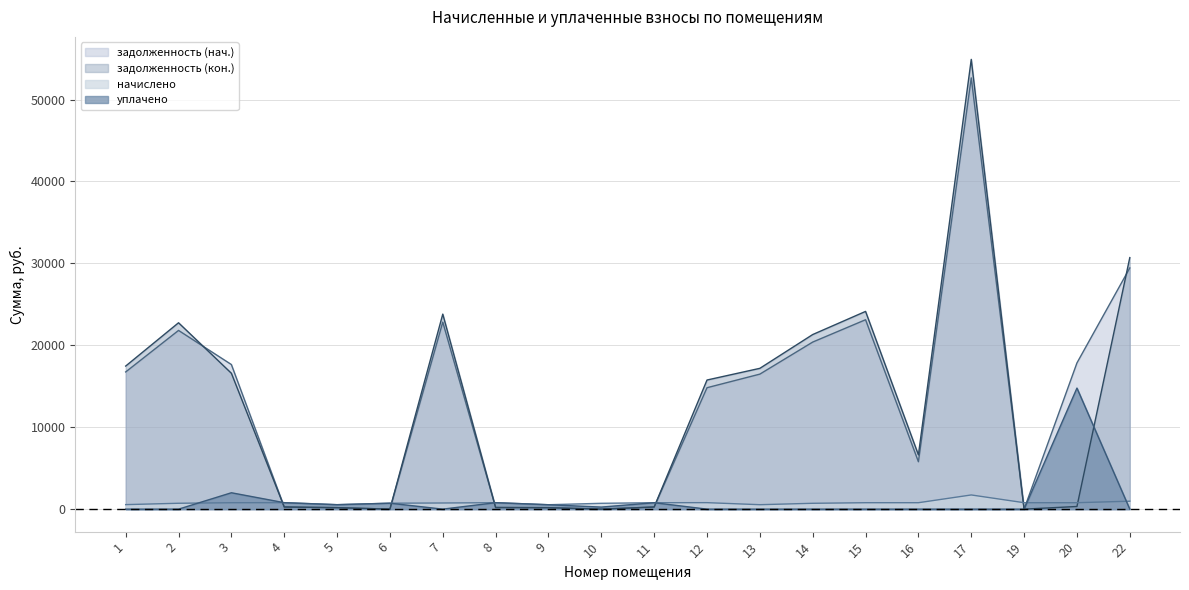

True or false: задолженность (нач.) has more than 2 interior local peaks.

True